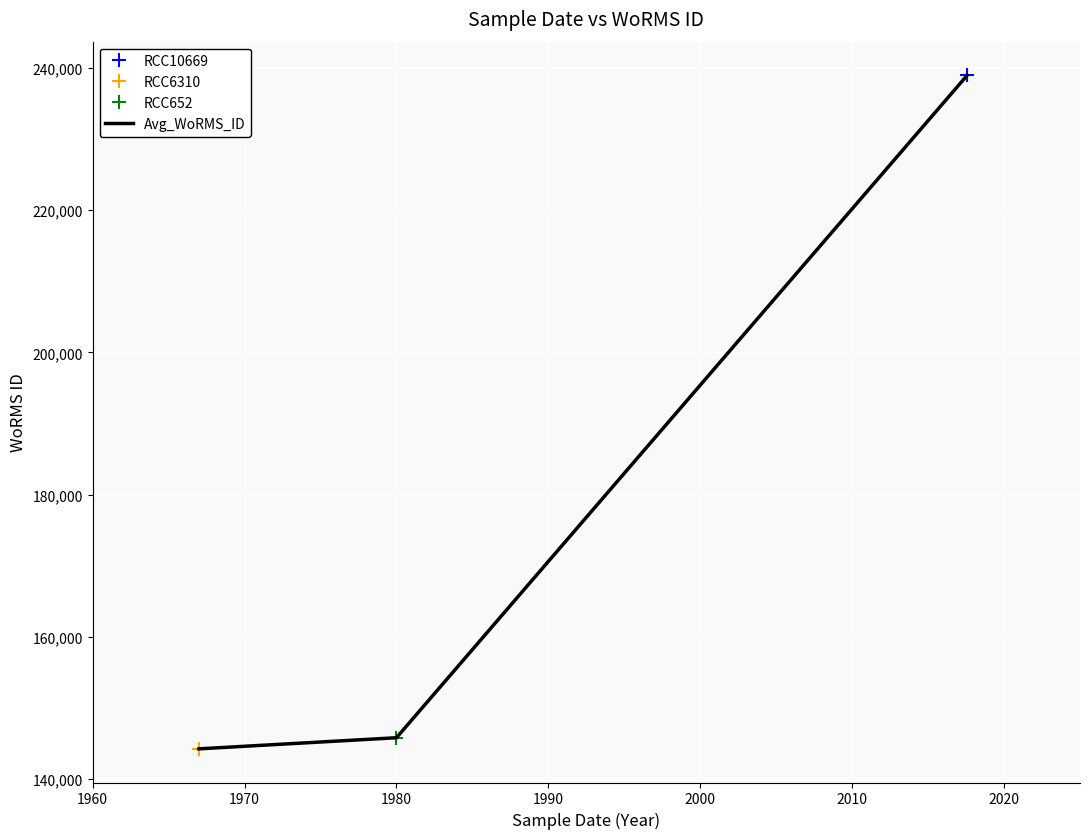

What is the minimum value for Avg_WoRMS_ID?

144227